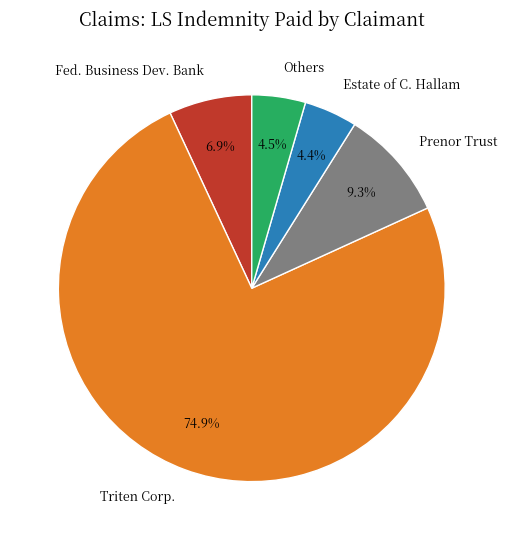

Does Fed. Business Dev. Bank represent more than half of the total?

No